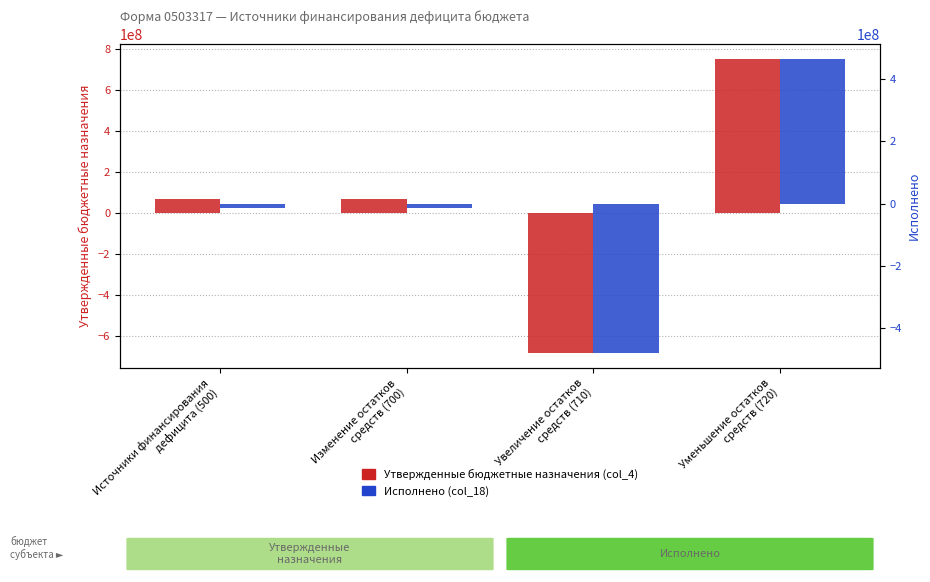

What is the greatest value displayed?

751604879.9